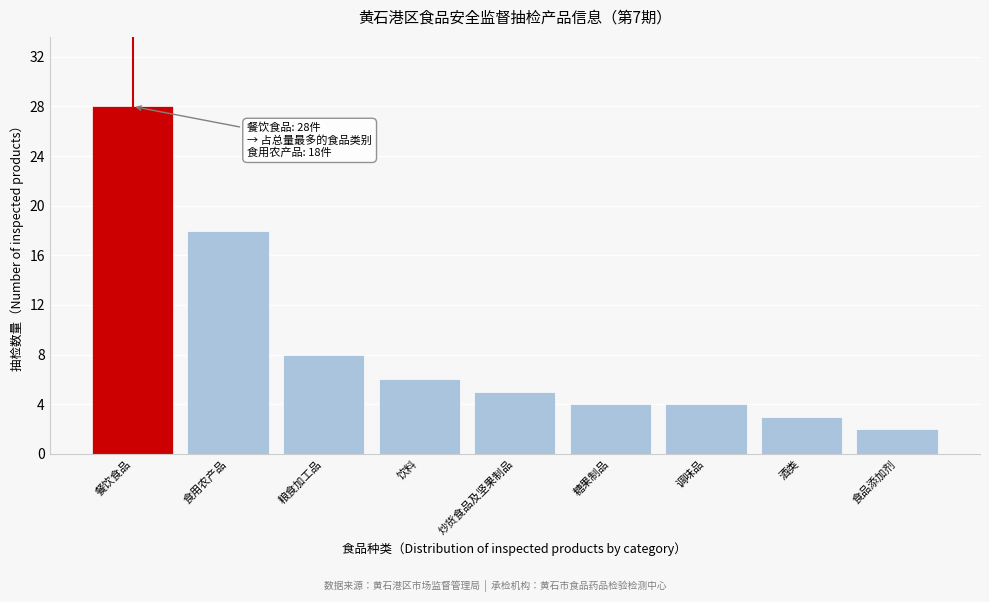

Reading left to right, extract all data points from this chart.

餐饮食品=28	食用农产品=18	粮食加工品=8	饮料=6	炒货食品及坚果制品=5	糖果制品=4	调味品=4	酒类=3	食品添加剂=2